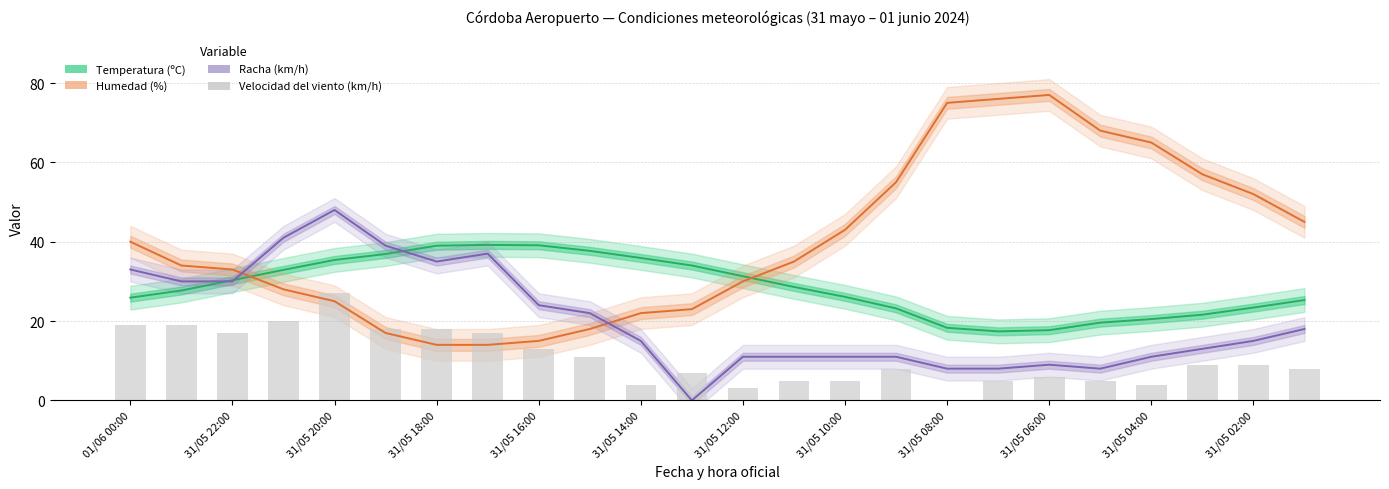

Reading left to right, transcribe all the data shown in this chart.

Temperatura (ºC): 25.9	27.7	30.3	32.9	35.4	36.9	39.0	39.2	39.1	37.7	35.9	34.0	31.3	28.6	26.1	23.2	18.3	17.4	17.7	19.6	20.5	21.6	23.4	25.3
Humedad (%): 40.0	34.0	33.0	28.0	25.0	17.0	14.0	14.0	15.0	18.0	22.0	23.0	30.0	35.0	43.0	55.0	75.0	76.0	77.0	68.0	65.0	57.0	52.0	45.0
Racha (km/h): 33.0	30.0	30.0	41.0	48.0	39.0	35.0	37.0	24.0	22.0	15.0	0.0	11.0	11.0	11.0	11.0	8.0	8.0	9.0	8.0	11.0	13.0	15.0	18.0
Velocidad del viento (km/h): 19.0	19.0	17.0	20.0	27.0	18.0	18.0	17.0	13.0	11.0	4.0	7.0	3.0	5.0	5.0	8.0	0.0	5.0	6.0	5.0	4.0	9.0	9.0	8.0